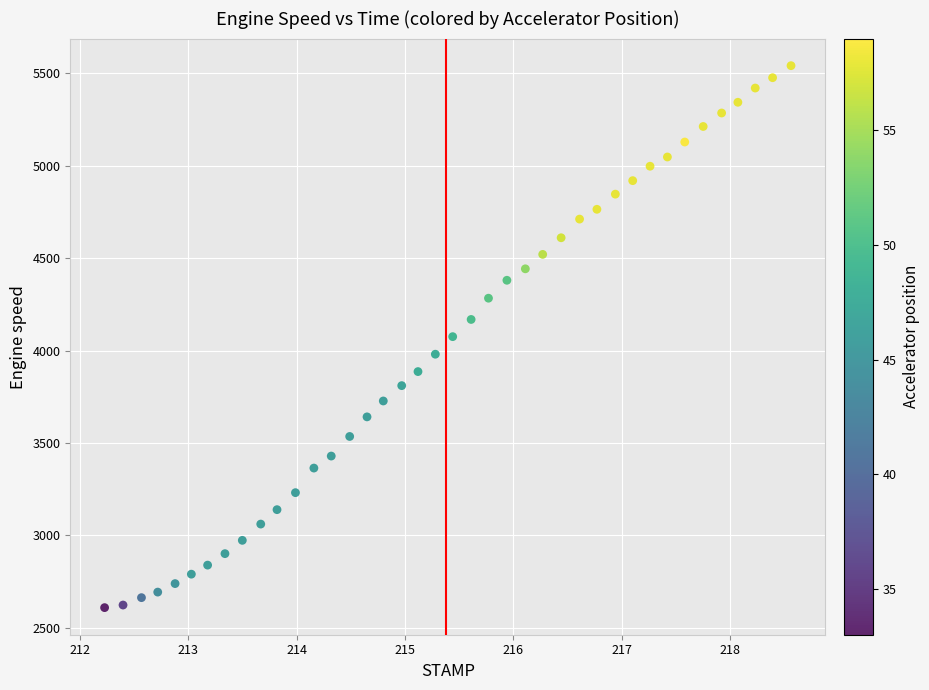

What is the range of Y values (max minus min)?

2932